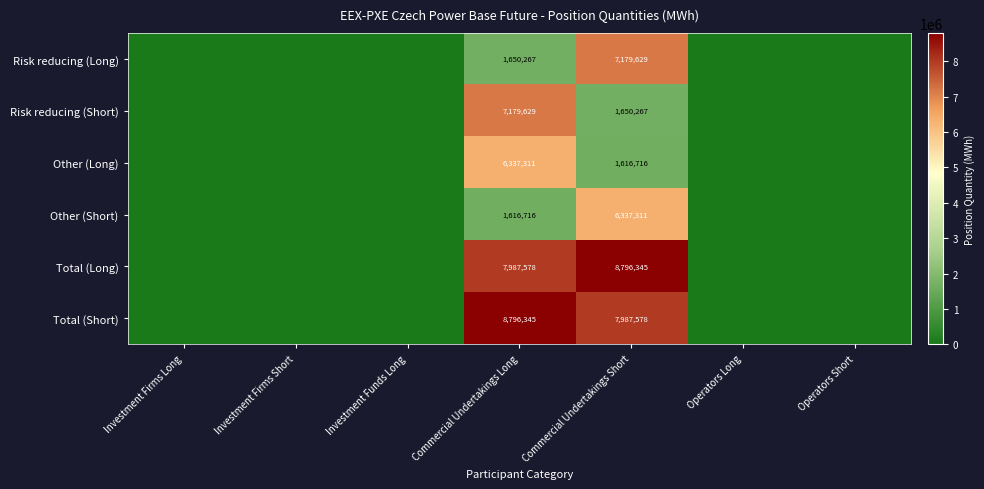

Count the number of data series in this chart.

6